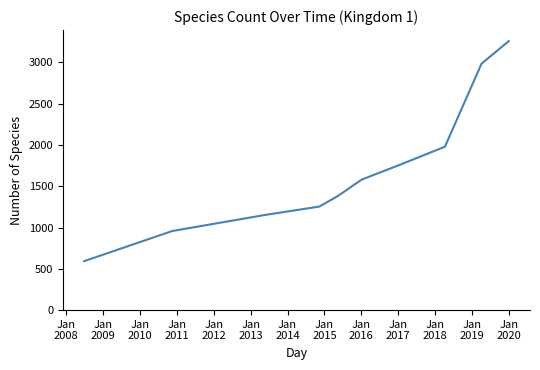

What is the minimum value shown in the chart?

593